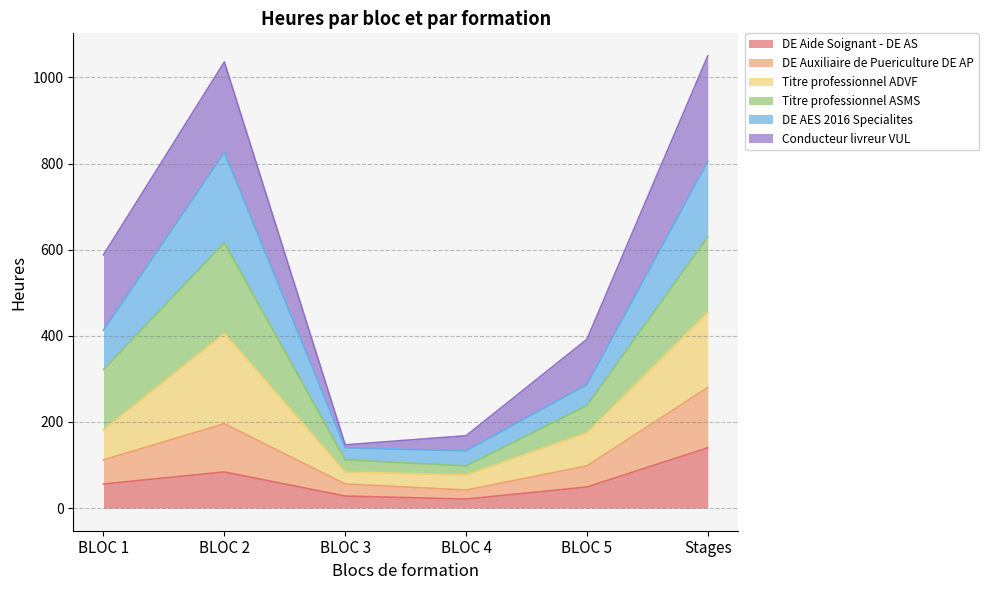

What are all the series names shown in the legend?

DE Aide Soignant - DE AS, DE Auxiliaire de Puericulture DE AP, Titre professionnel ADVF, Titre professionnel ASMS, DE AES 2016 Specialites, Conducteur livreur VUL